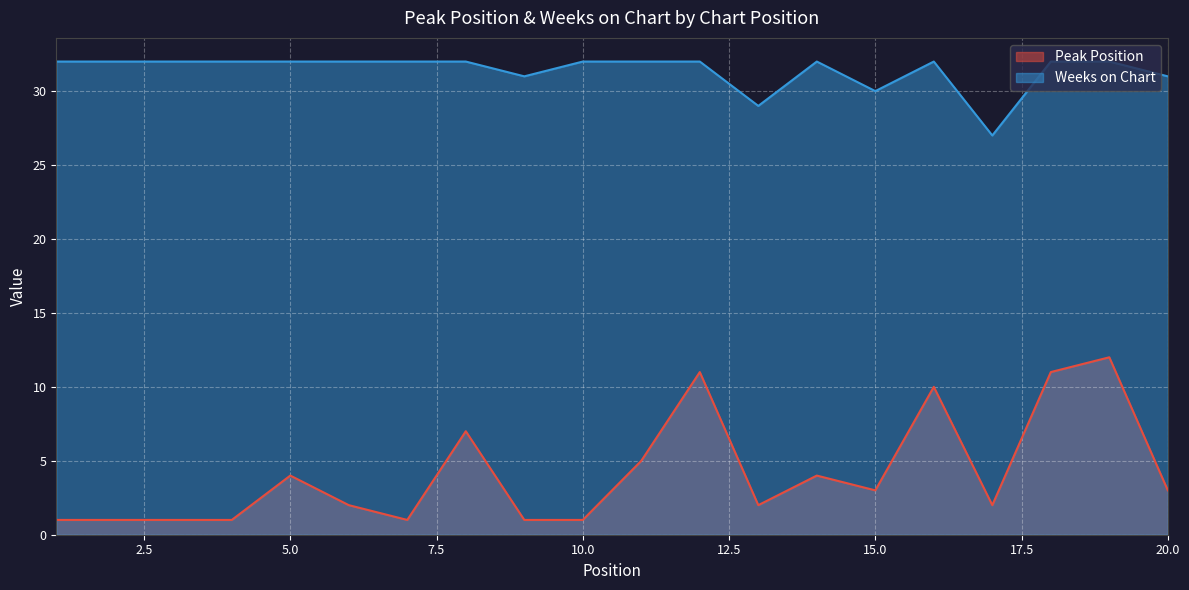

Rank the series by their average value, from highest to lowest.

Weeks on Chart, Peak Position